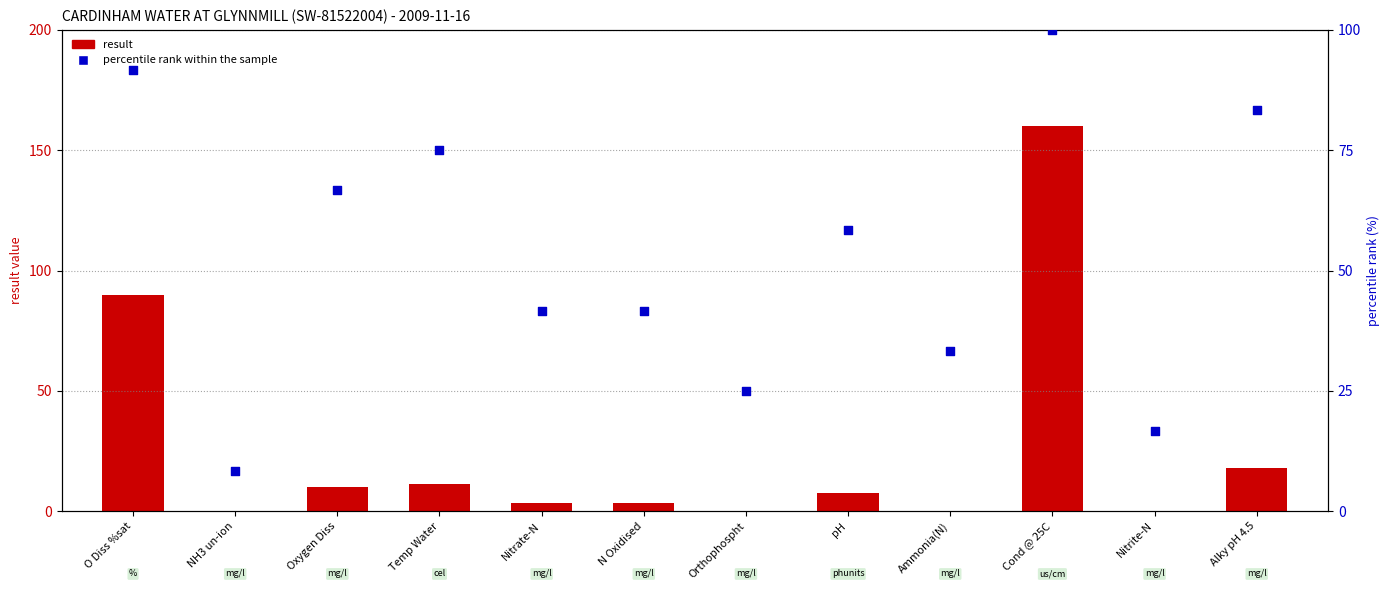

Which series has the widest spread of Y values?

result